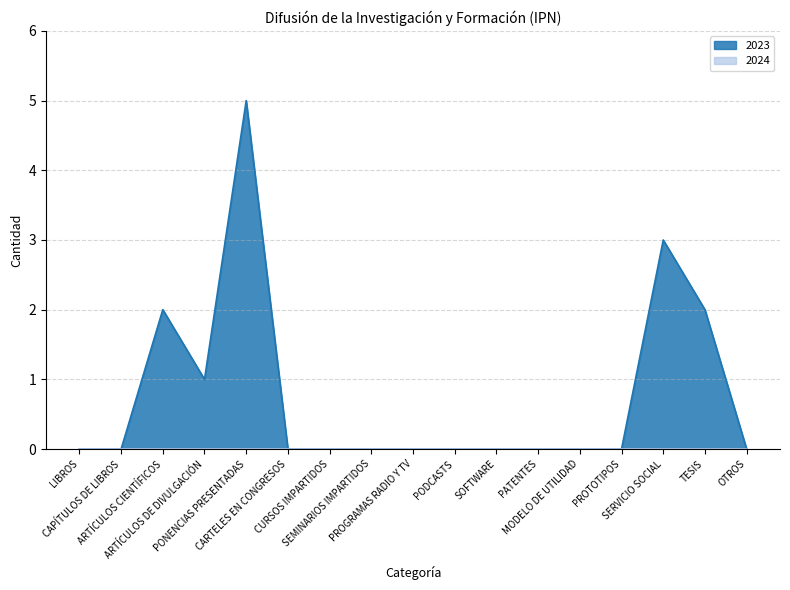

How many data points does each series have?

17